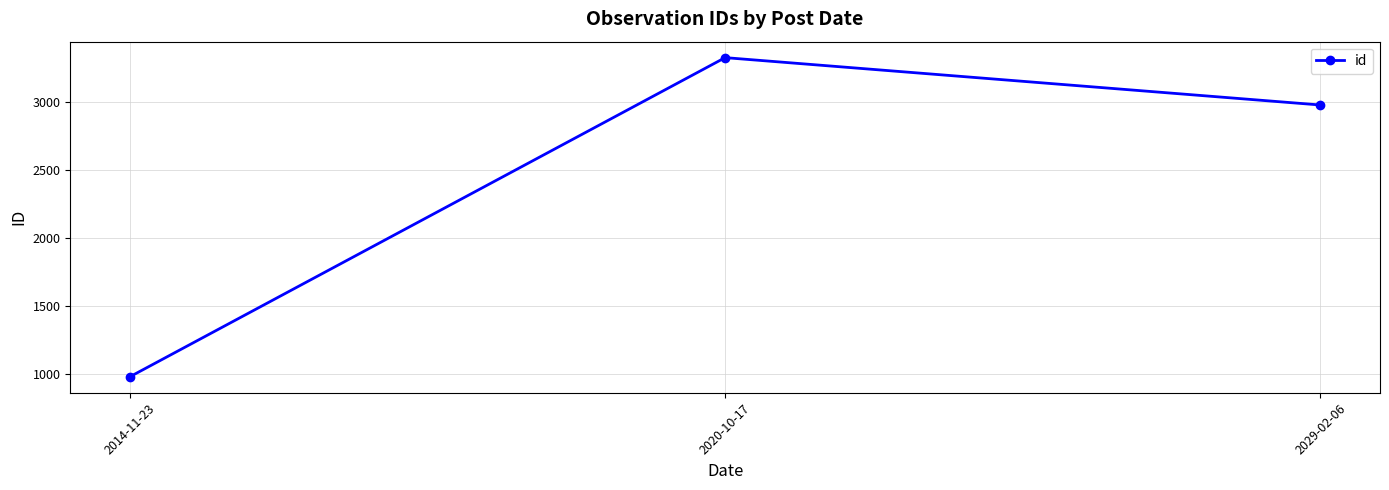

What is the value of the 3rd point from the left?

2980